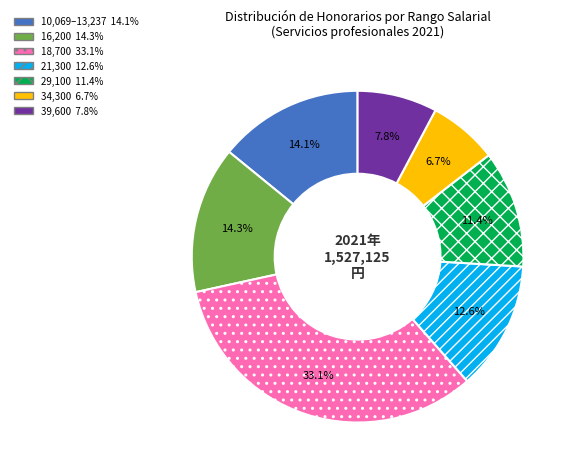

Does any single category account for the majority?

No